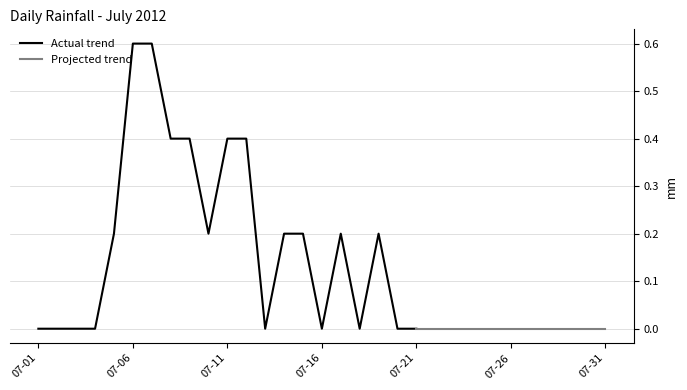

The value at 2012-07-13 is 0.0. True or false?

True